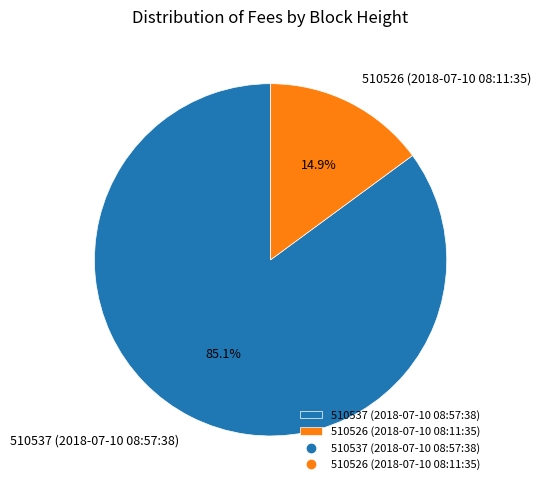

Rank the categories by value from lowest to highest.

510526 (2018-07-10 08:11:35), 510537 (2018-07-10 08:57:38)